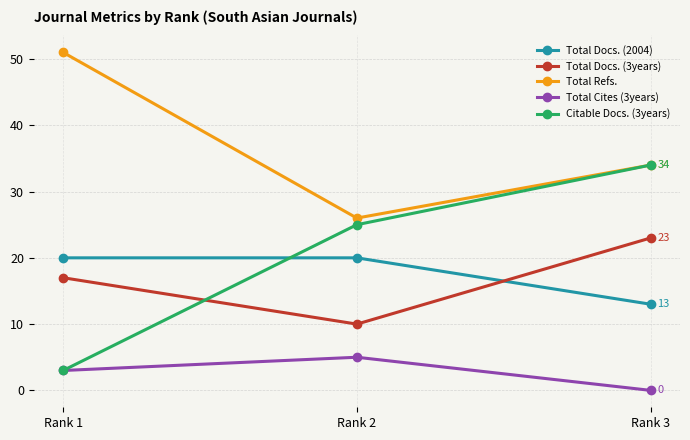

At how many categories does at least one series exceed 37?

1